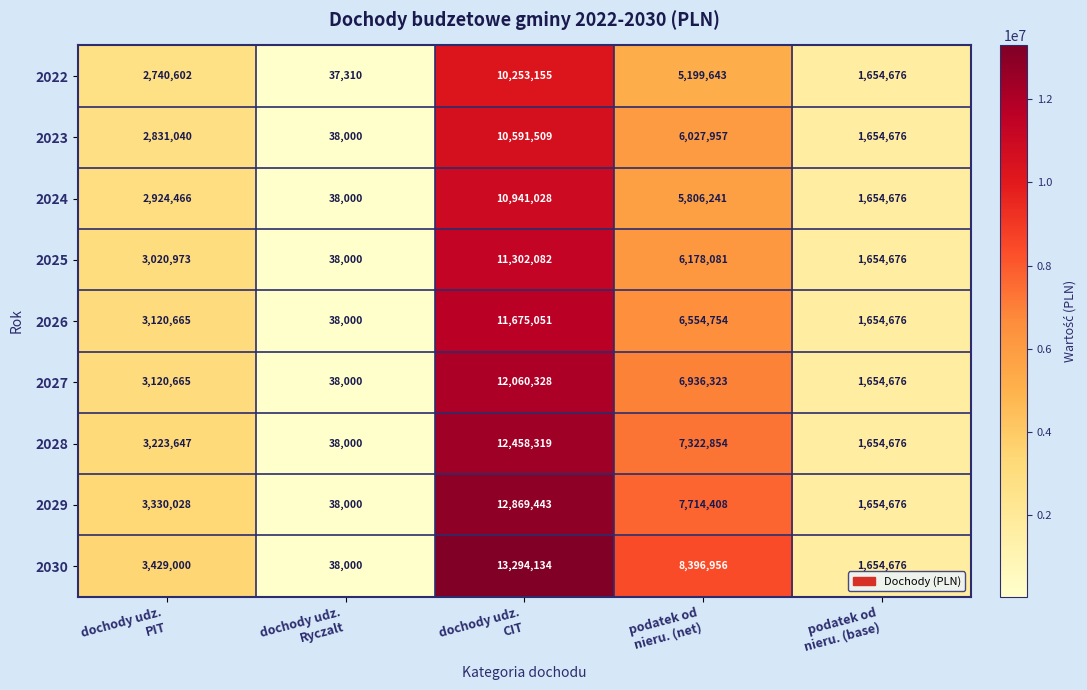

What is the difference between the maximum and minimum values in the 2022 series?

10215845